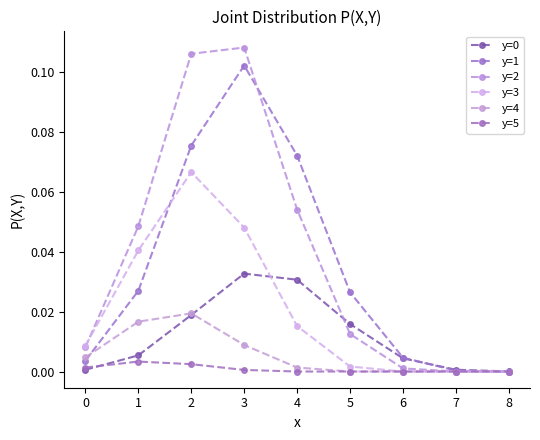

At how many categories does at least one series exceed 0?

9